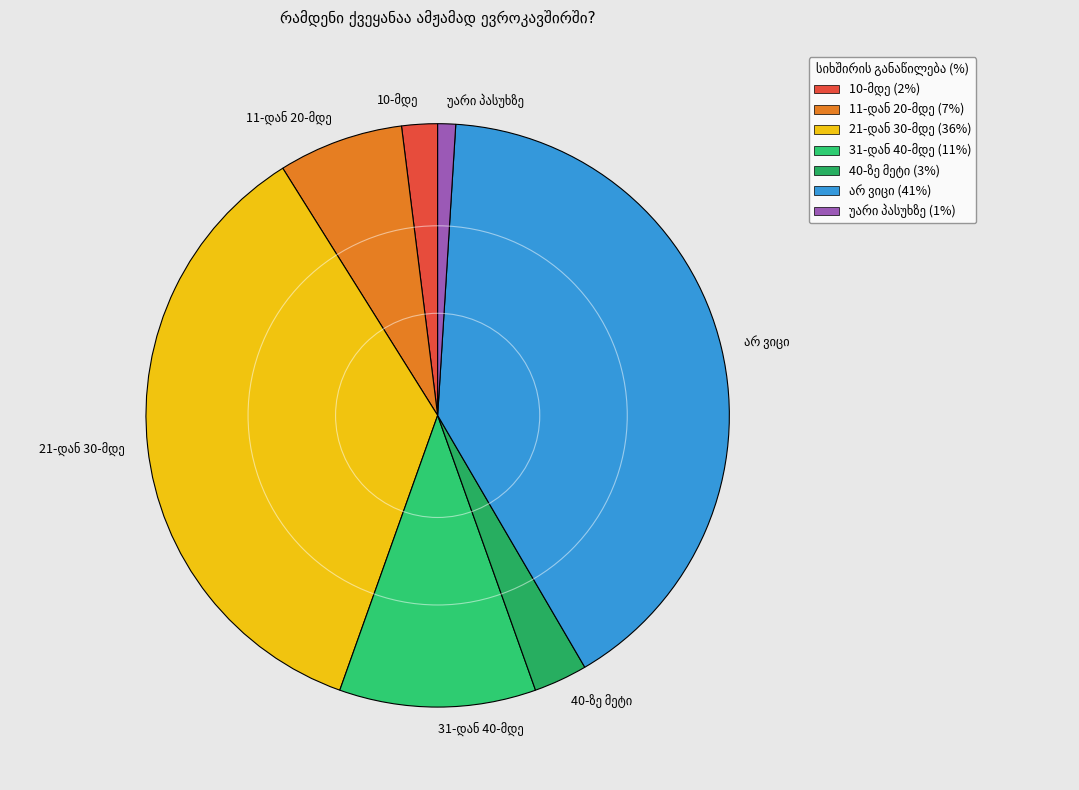

How many segments does this pie chart have?

7